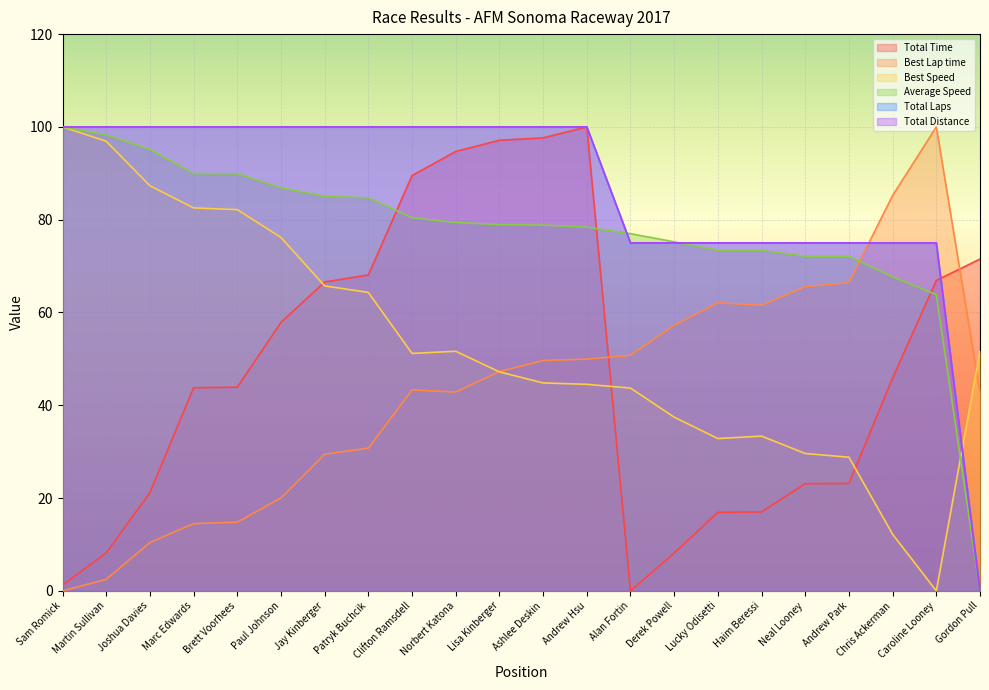

How many lines are shown in the chart?

6